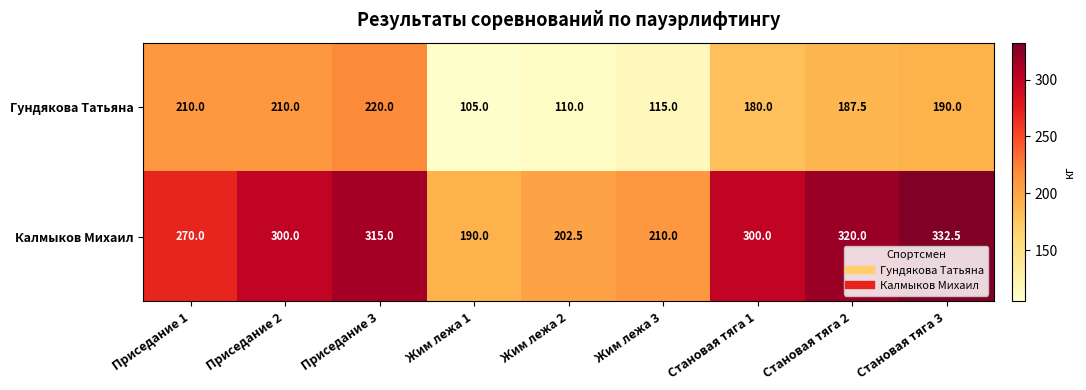

How many distinct data groups are displayed?

2